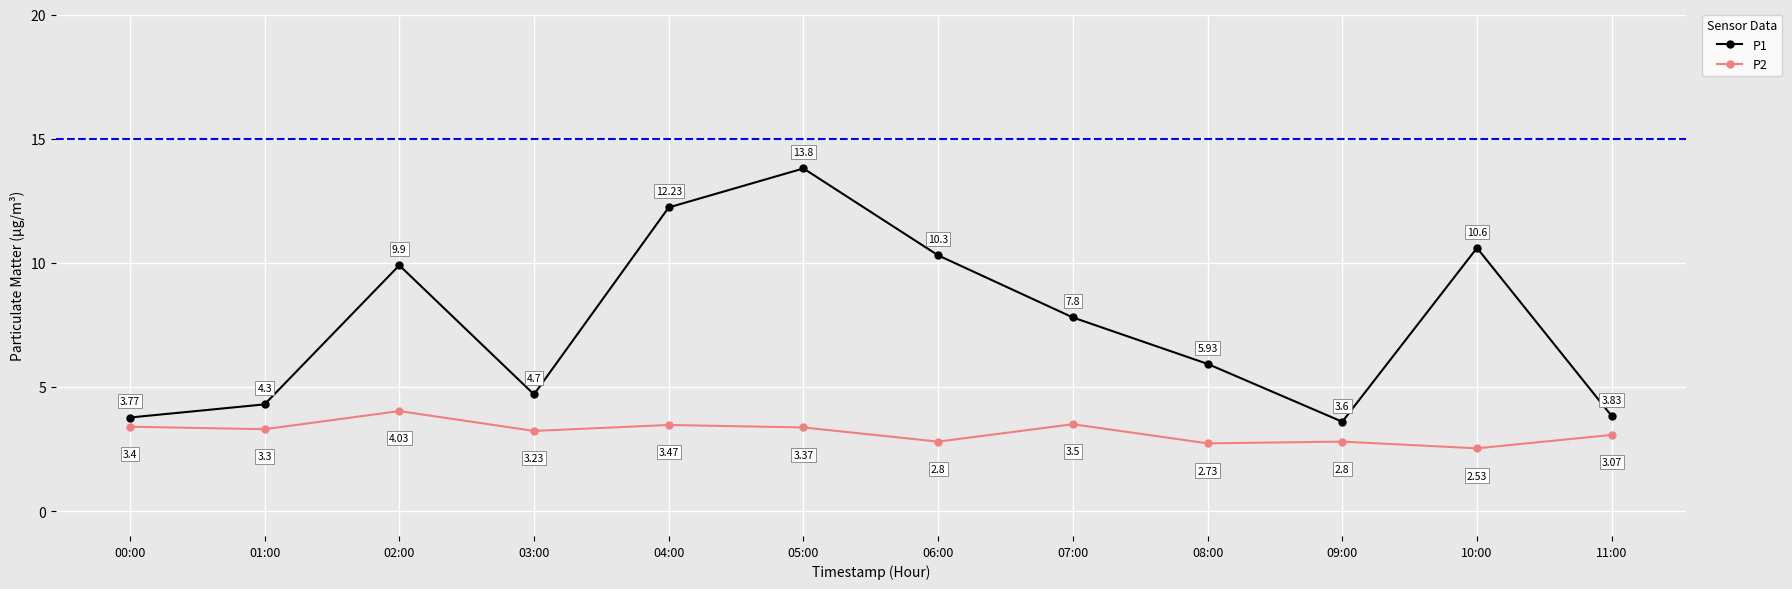

True or false: P2 and P1 cross at least once.

False